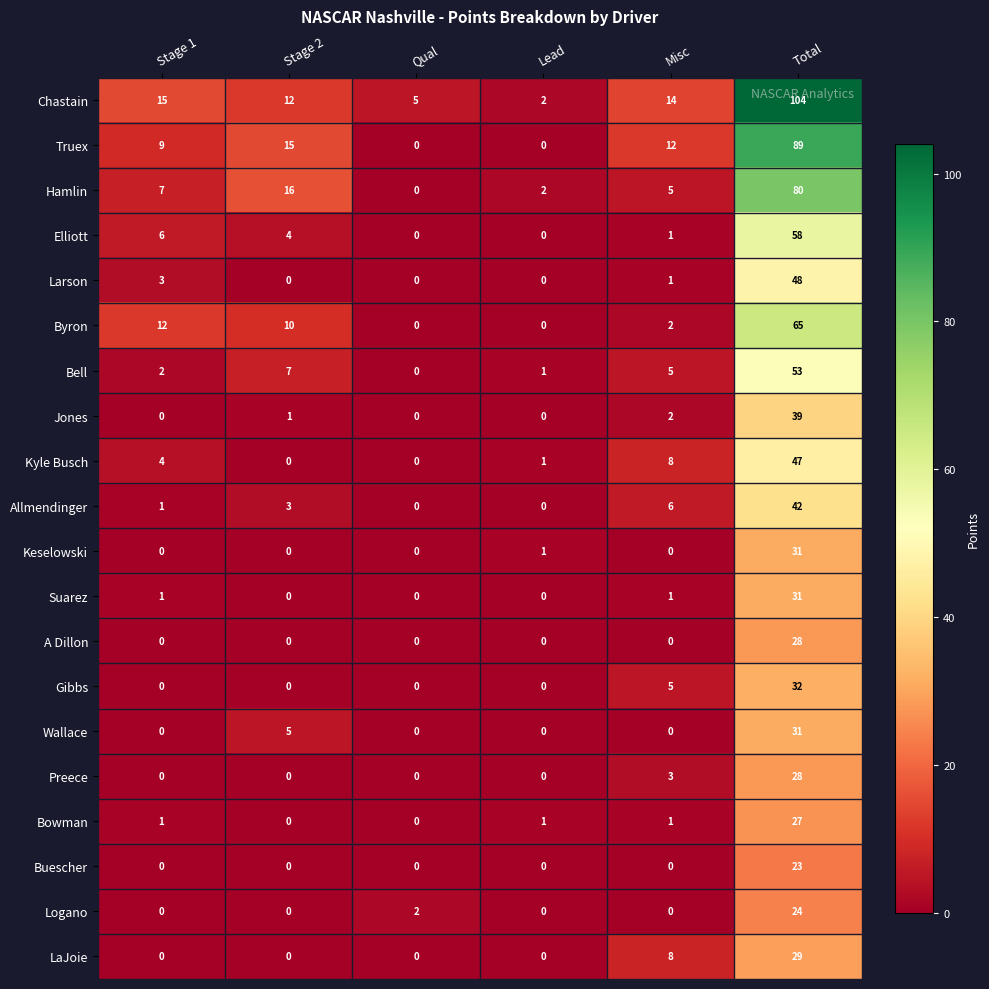

The Jones series shows 0 at Qual. True or false?

True